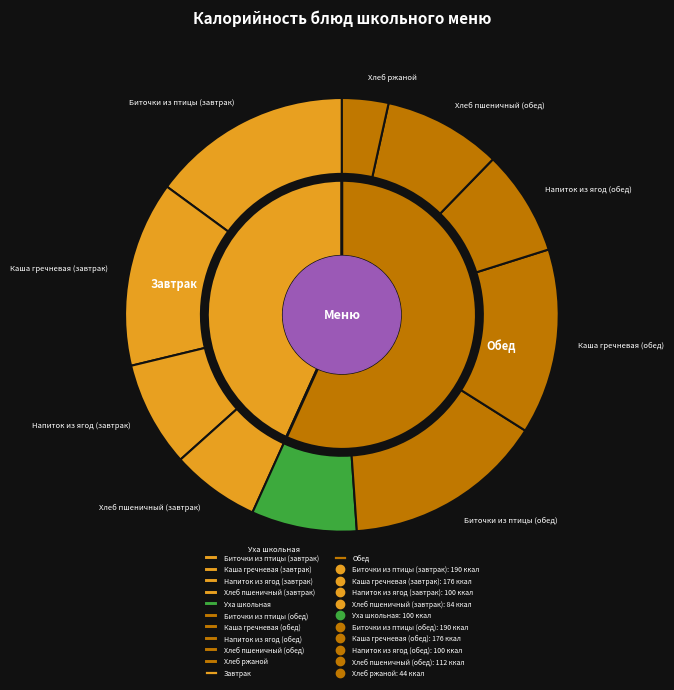

True or false: Биточки из птицы (обед) accounts for 15% of the total.

True